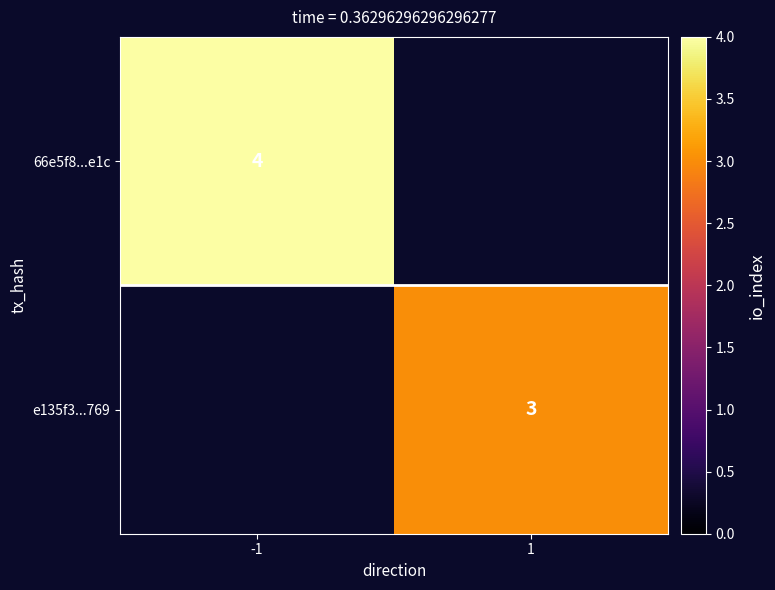

True or false: boundary has a value of 0.8 at -1.

False